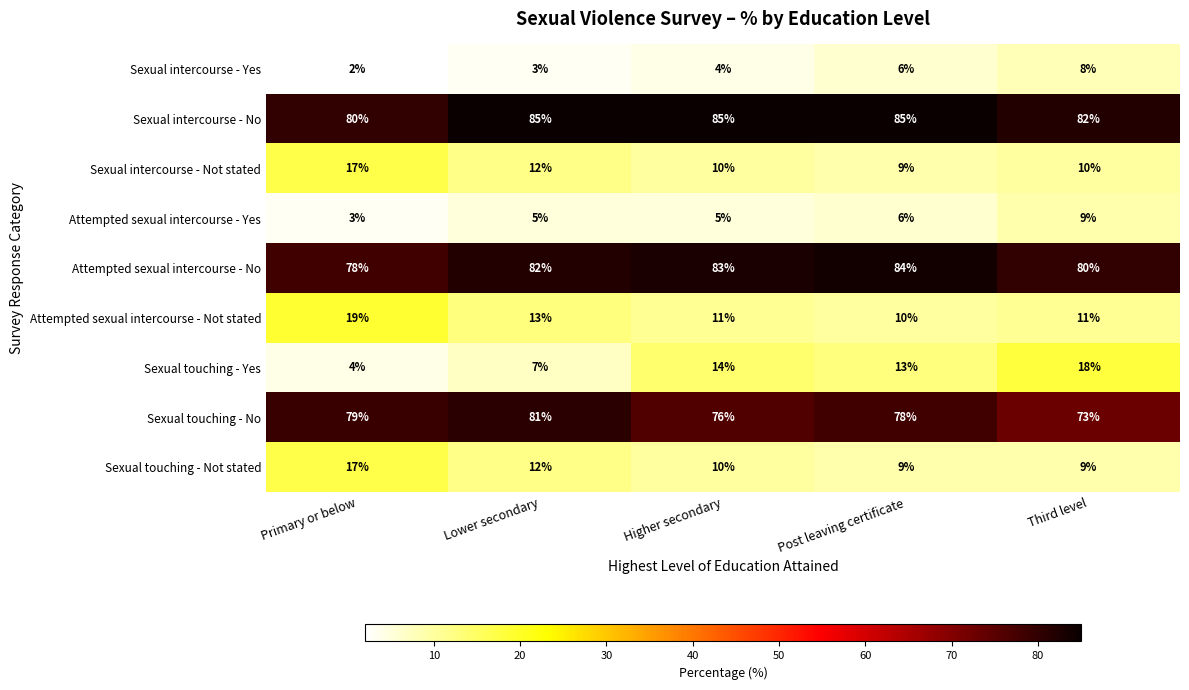

At which label does Sexual intercourse - Yes reach its minimum?

Primary or below